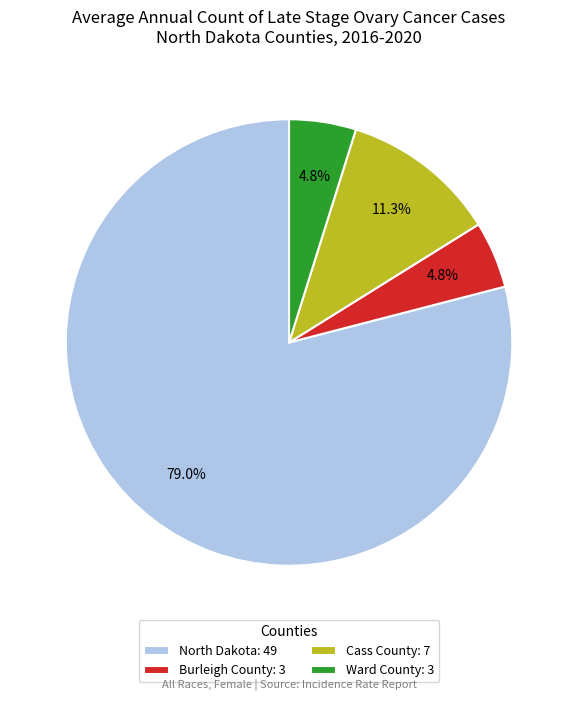

Does Ward County account for over 50% of the chart?

No